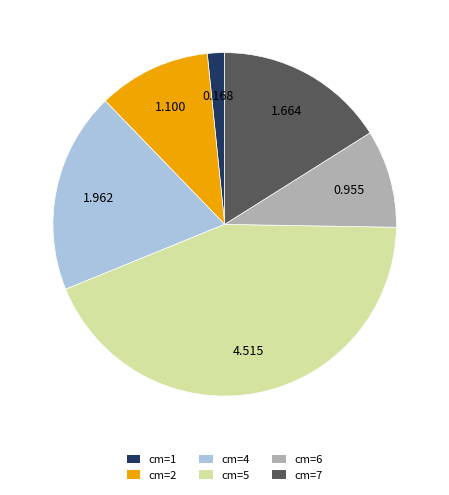

Does cm=6 account for over 50% of the chart?

No